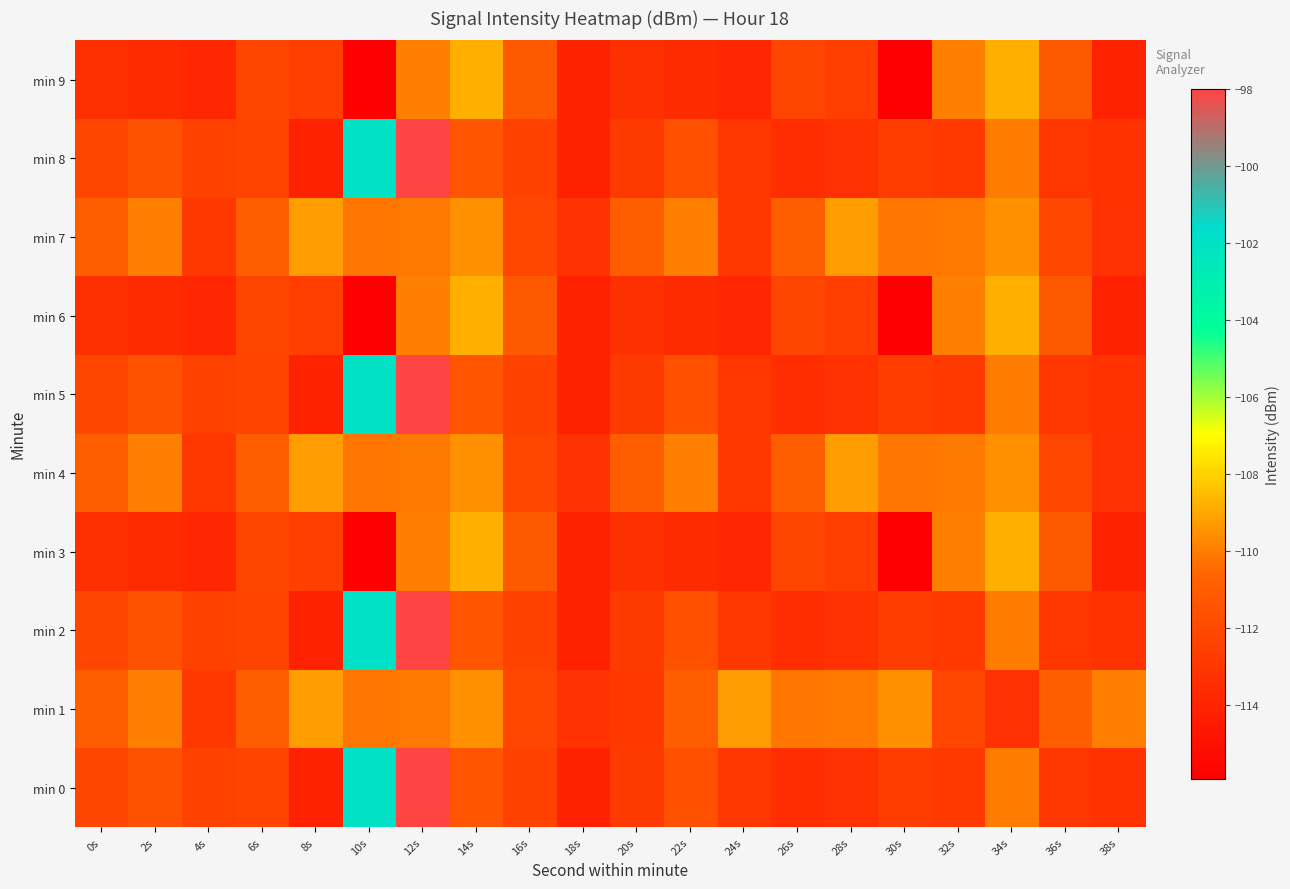

What is the greatest value displayed?

-98.0